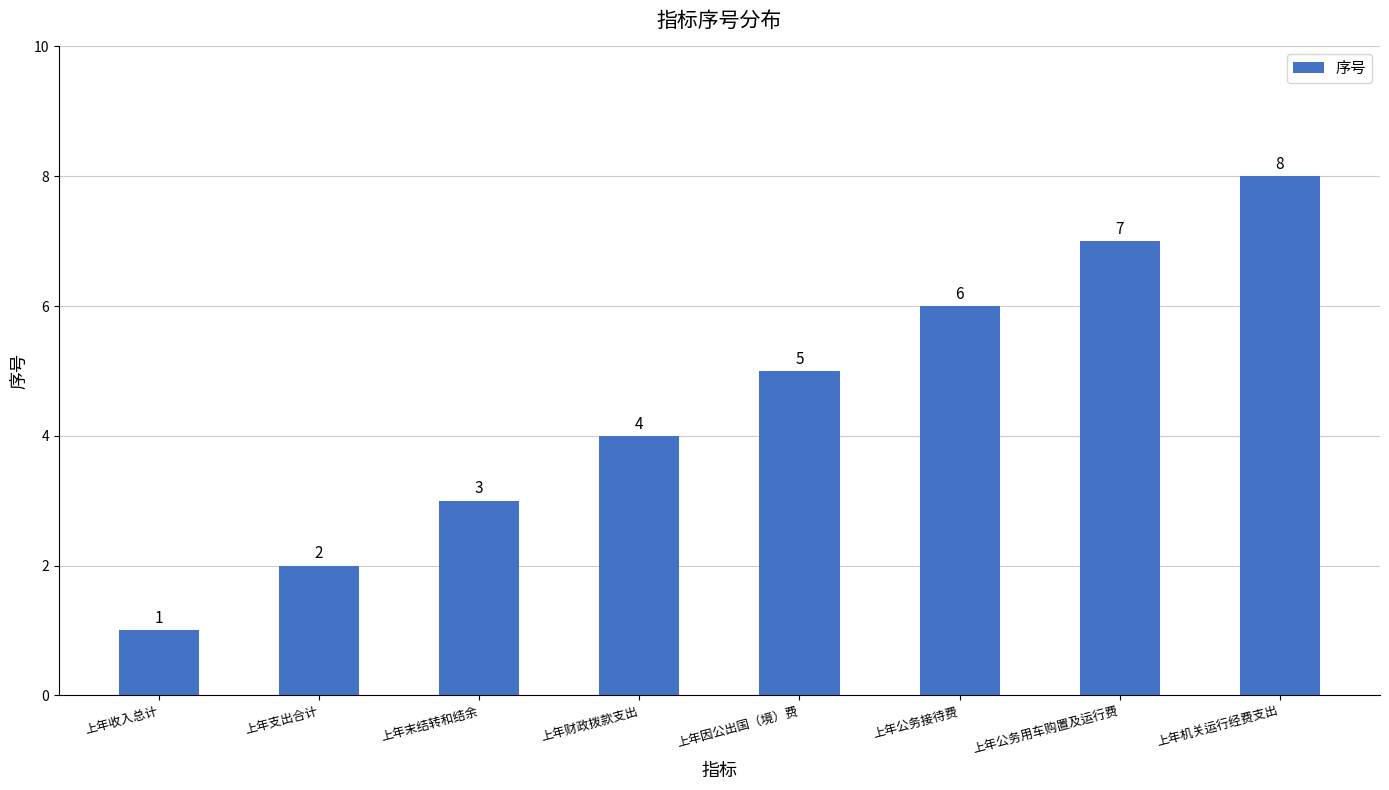

The chart shows a value of 2 at 上年机关运行经费支出. True or false?

False